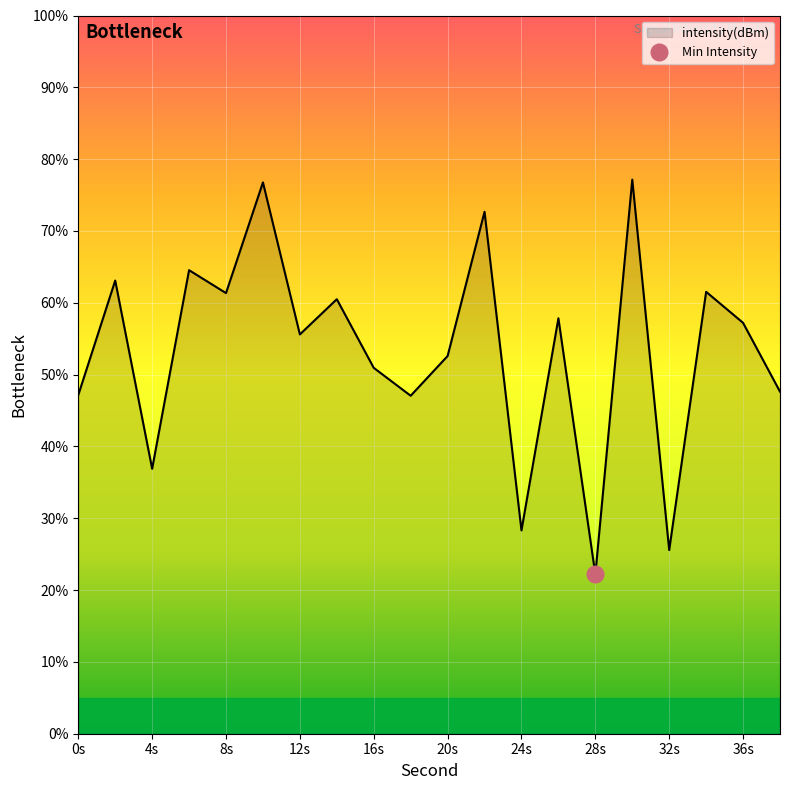

At which label does the data first exceed 57?

2